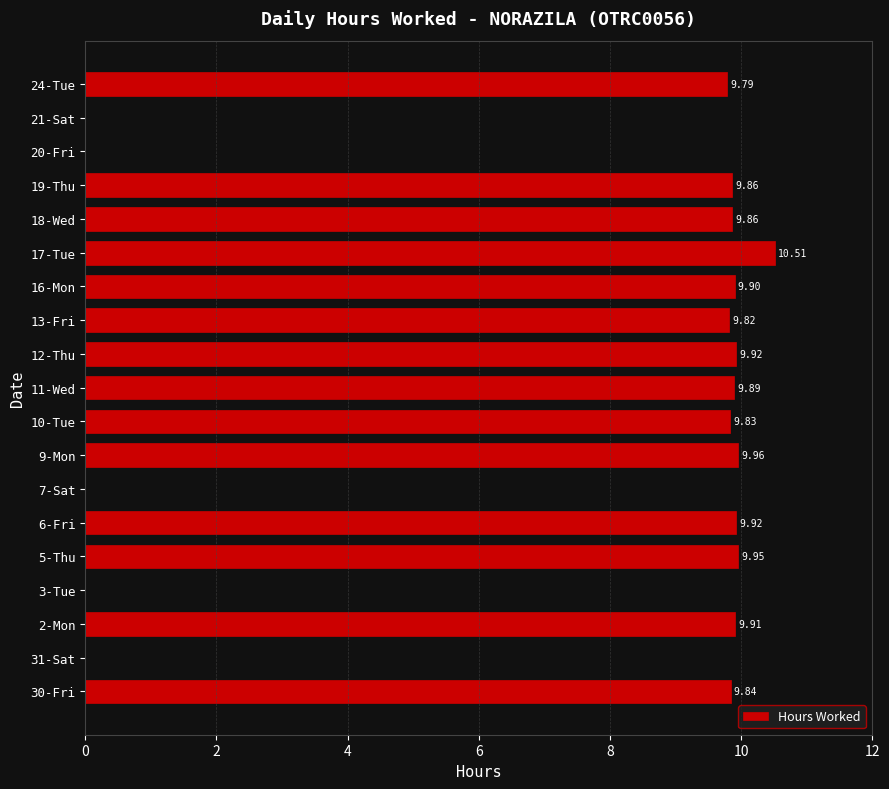

What is the sum of all values?

139.0